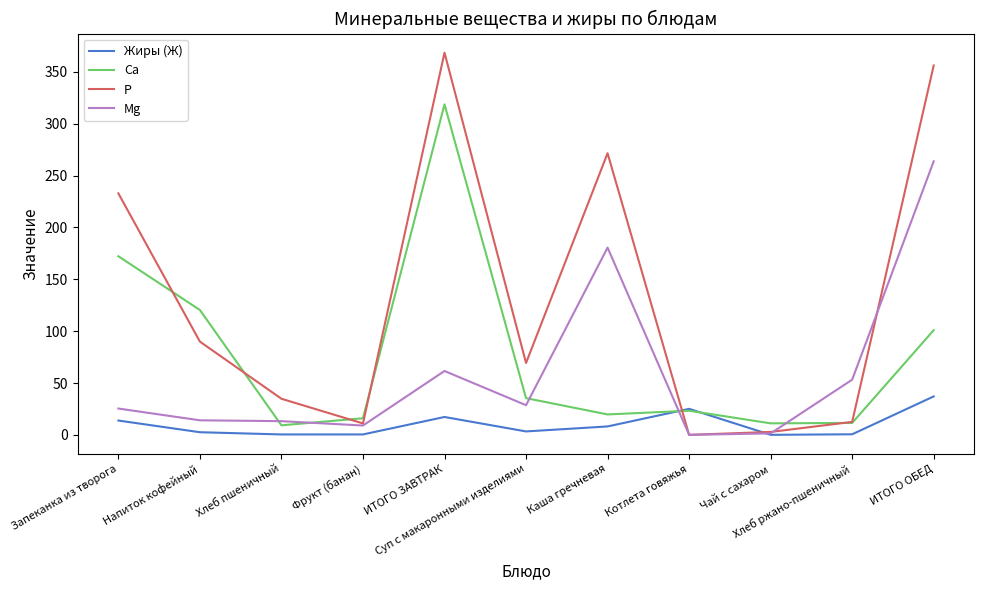

How many values in the Жиры (Ж) series are below 3?

5